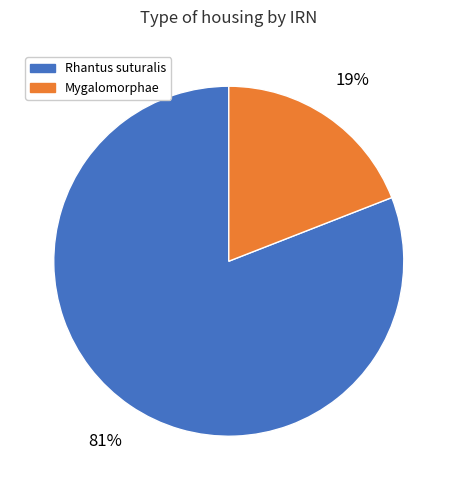

Which has a higher value, Mygalomorphae or Rhantus suturalis?

Rhantus suturalis